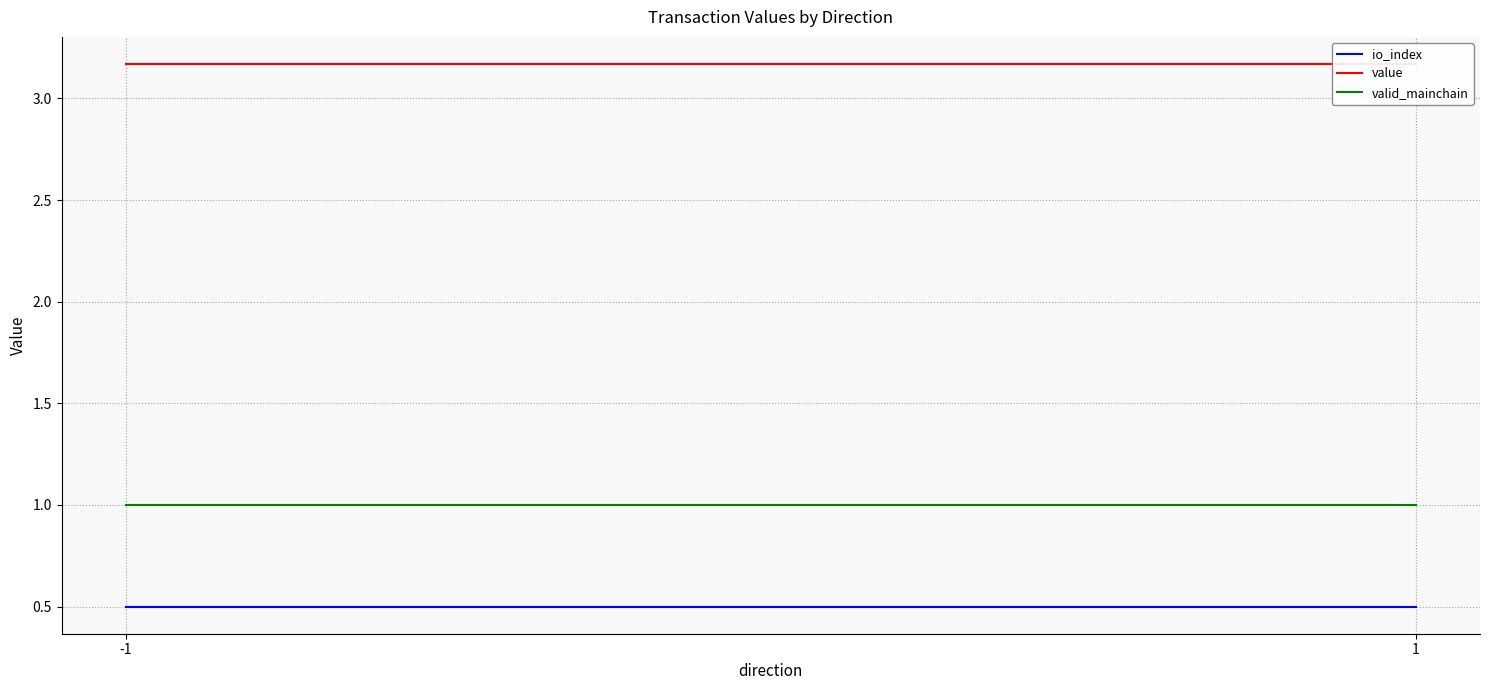

Which series has the largest total across all categories?

value